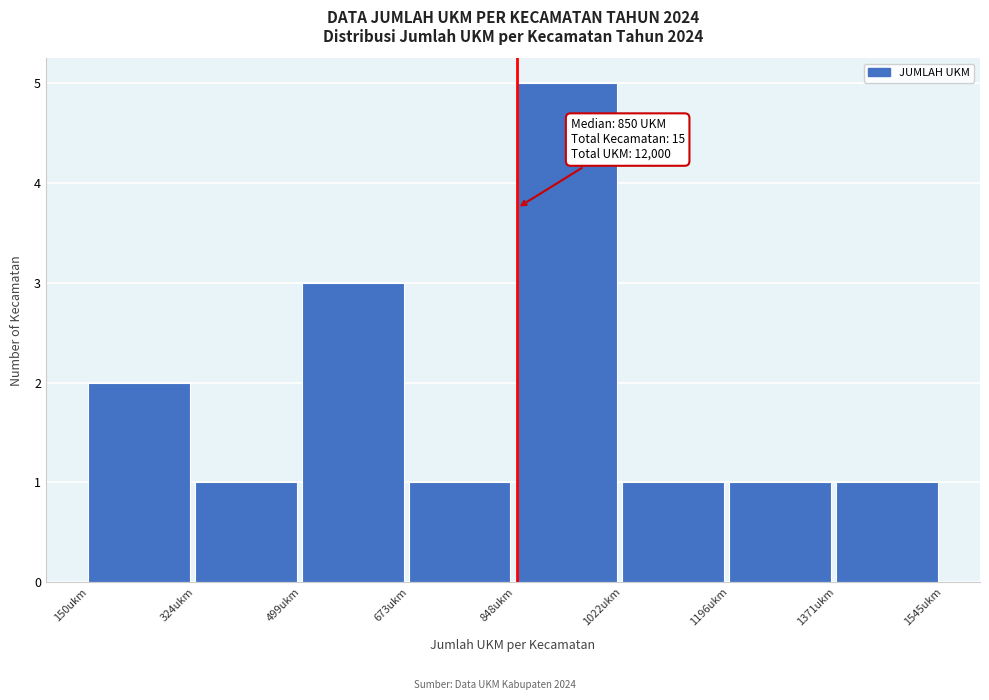

Which range on the x-axis has the tallest bar?

840 to 1020